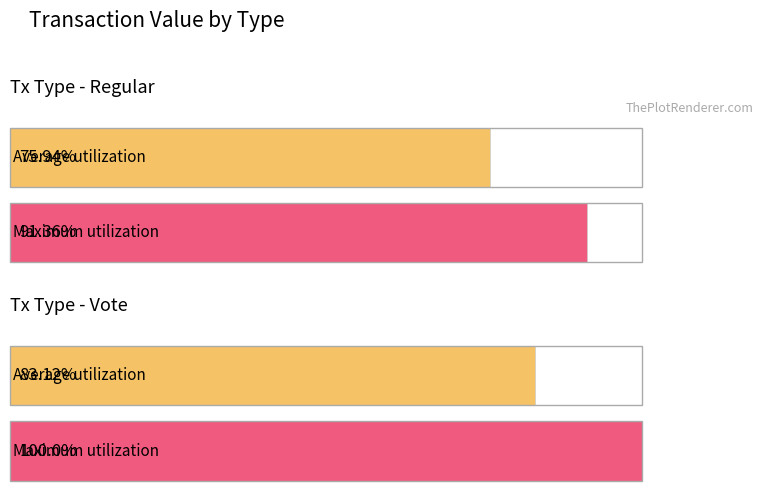

List the series in order of their overall mean, highest first.

Maximum utilization, Average utilization